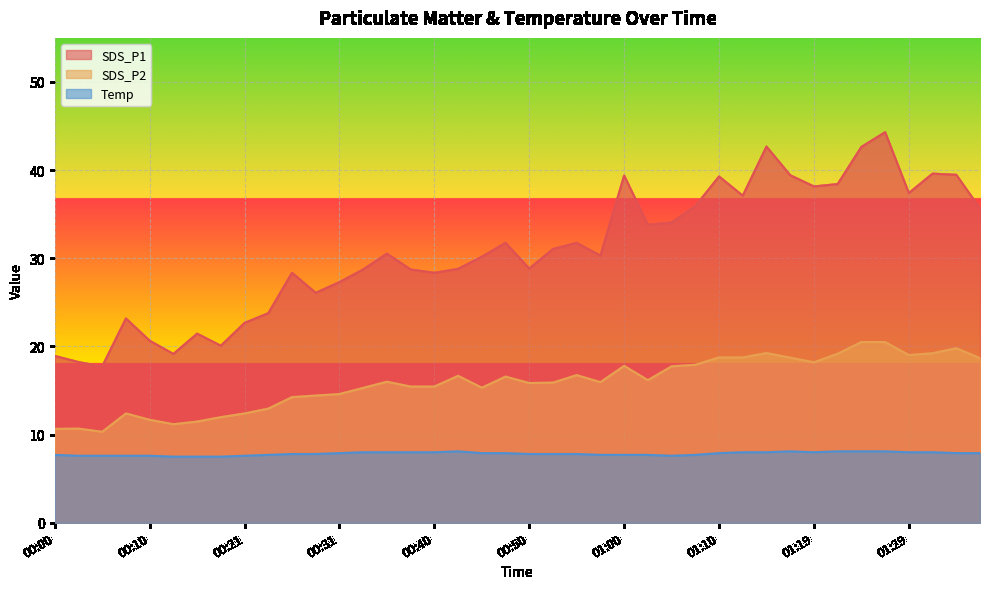

At which category is the sum across all series the highest?

01:27